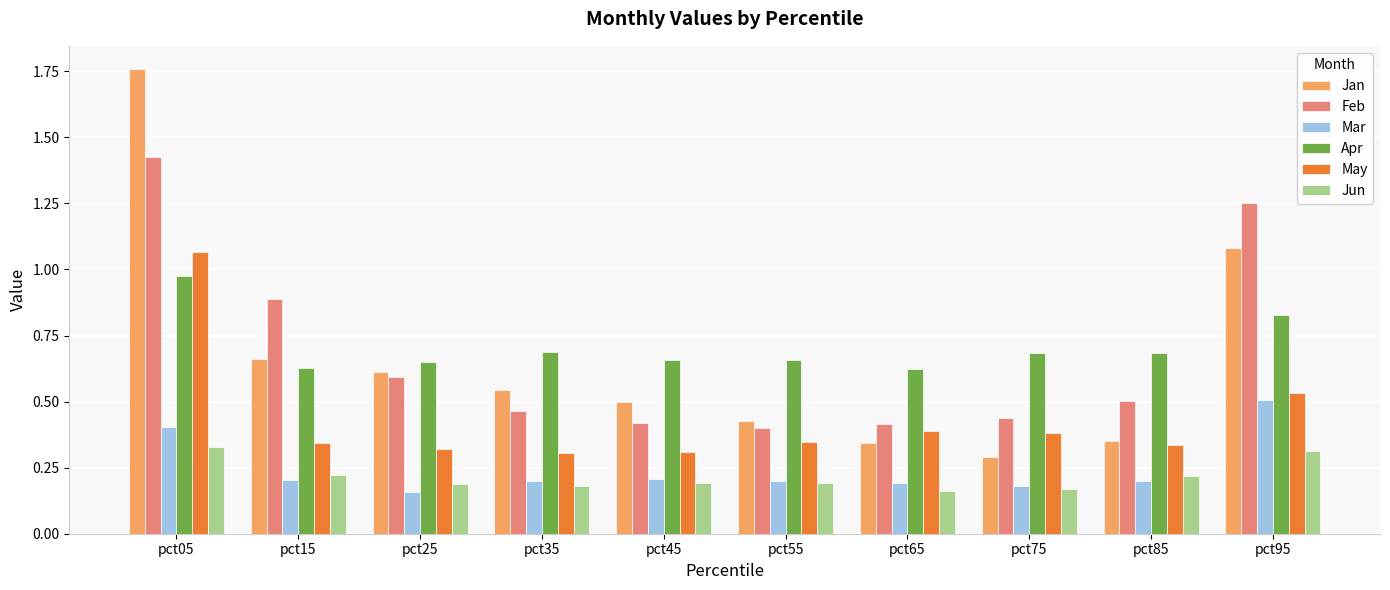

At which label does Jan reach its peak?

pct05